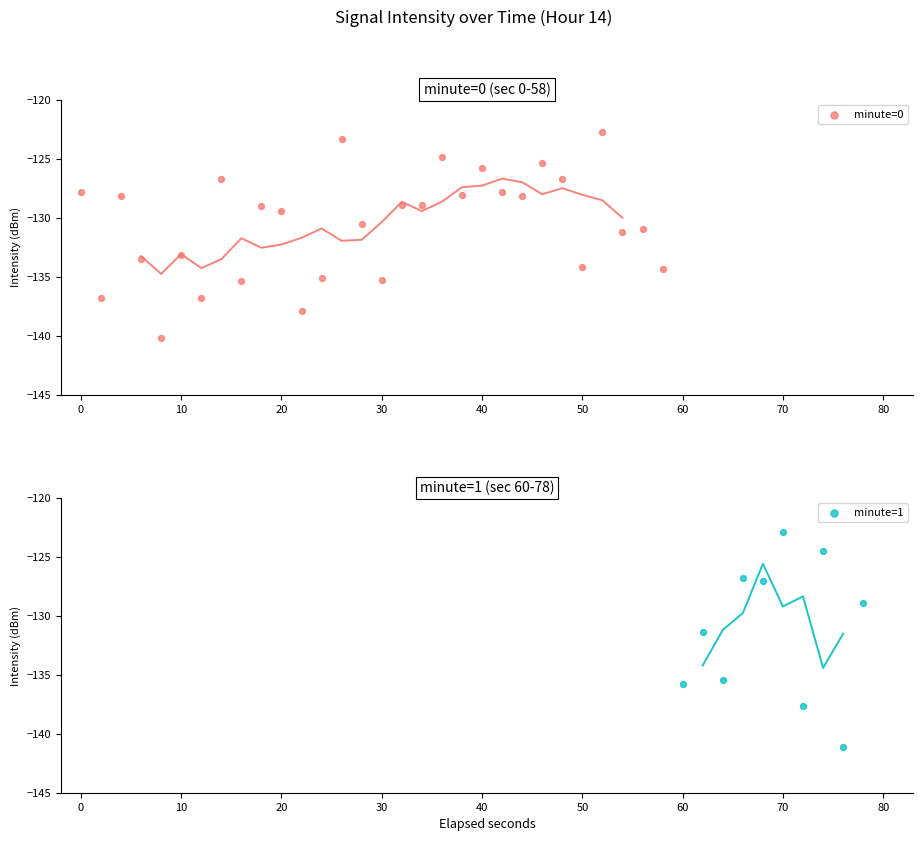

What is the change in value from 9 to 13?

+5.6